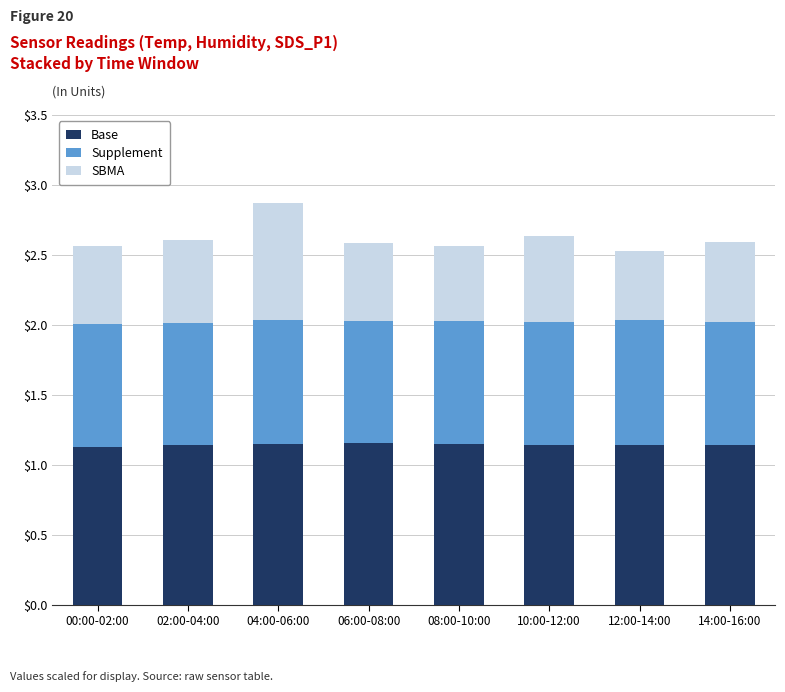

The Base series shows 0.5 at 02:00-04:00. True or false?

False